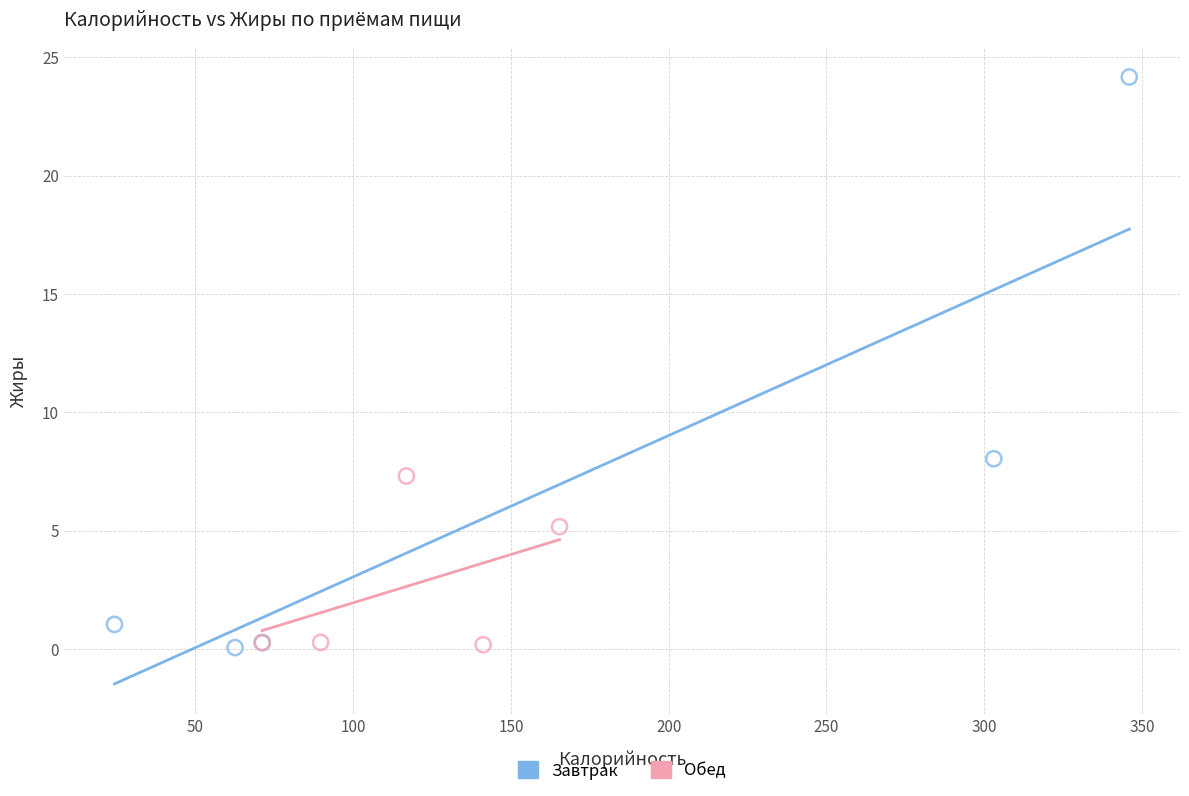

Which series contains the highest Y value?

Завтрак